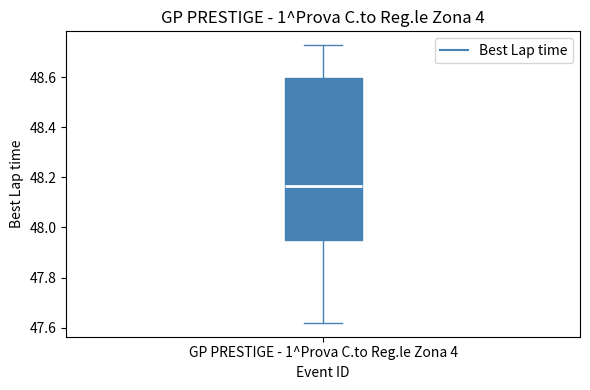

Read this box plot against the y-axis: the position of the median line, the range covered by the box, and the ends of both whiskers. The values are not printed on the chart, so give them approximately, as read against the axis.

median 48.16, box 47.94 to 48.60, whiskers 47.62 to 48.72